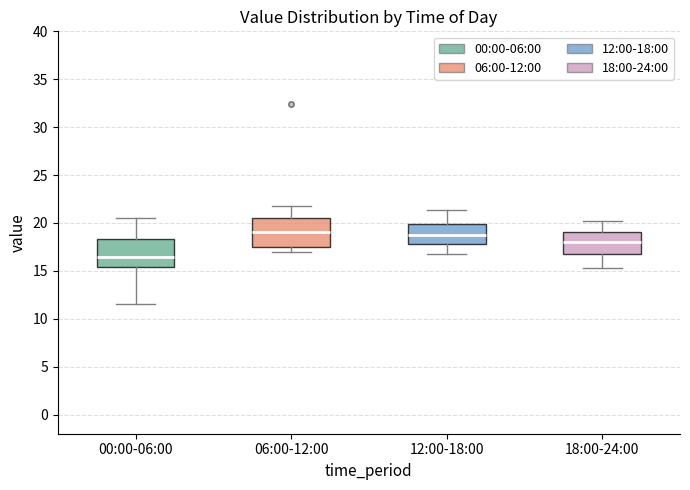

Reading left to right, transcribe this box plot: for each box, give where its median line is, the range the box spans, and where its two whiskers end, as read against the y-axis. The values are not printed on the chart, so give them approximately, as read against the axis.

00:00-06:00: median 16.5, box 15.5 to 18.5, whiskers 11.5 to 20.5
06:00-12:00: median 19.0, box 17.5 to 20.5, whiskers 17.0 to 22.0
12:00-18:00: median 18.5, box 18.0 to 20.0, whiskers 17.0 to 21.5
18:00-24:00: median 18.0, box 16.5 to 19.0, whiskers 15.5 to 20.5